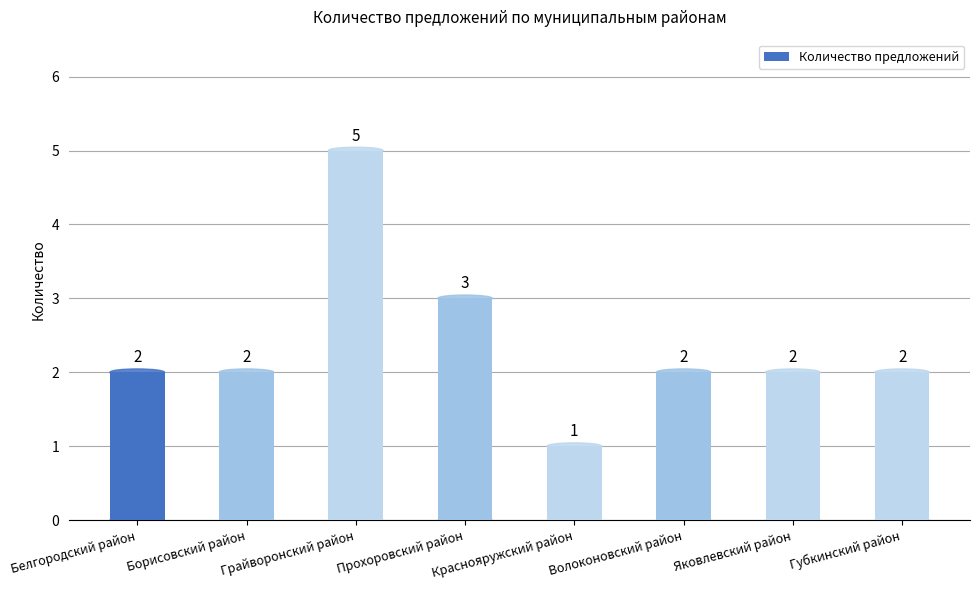

Reading left to right, extract all data points from this chart.

Белгородский район=2	Борисовский район=2	Грайворонский район=5	Прохоровский район=3	Краснояружский район=1	Волоконовский район=2	Яковлевский район=2	Губкинский район=2